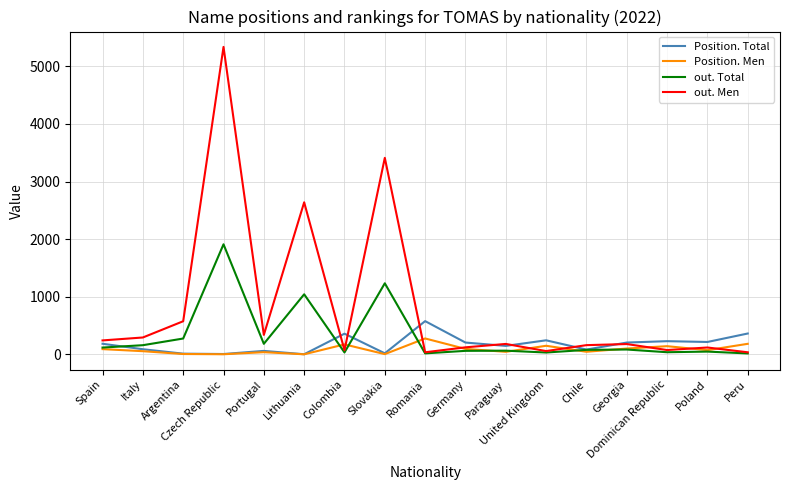

At how many categories does at least one series exceed 5216?

1